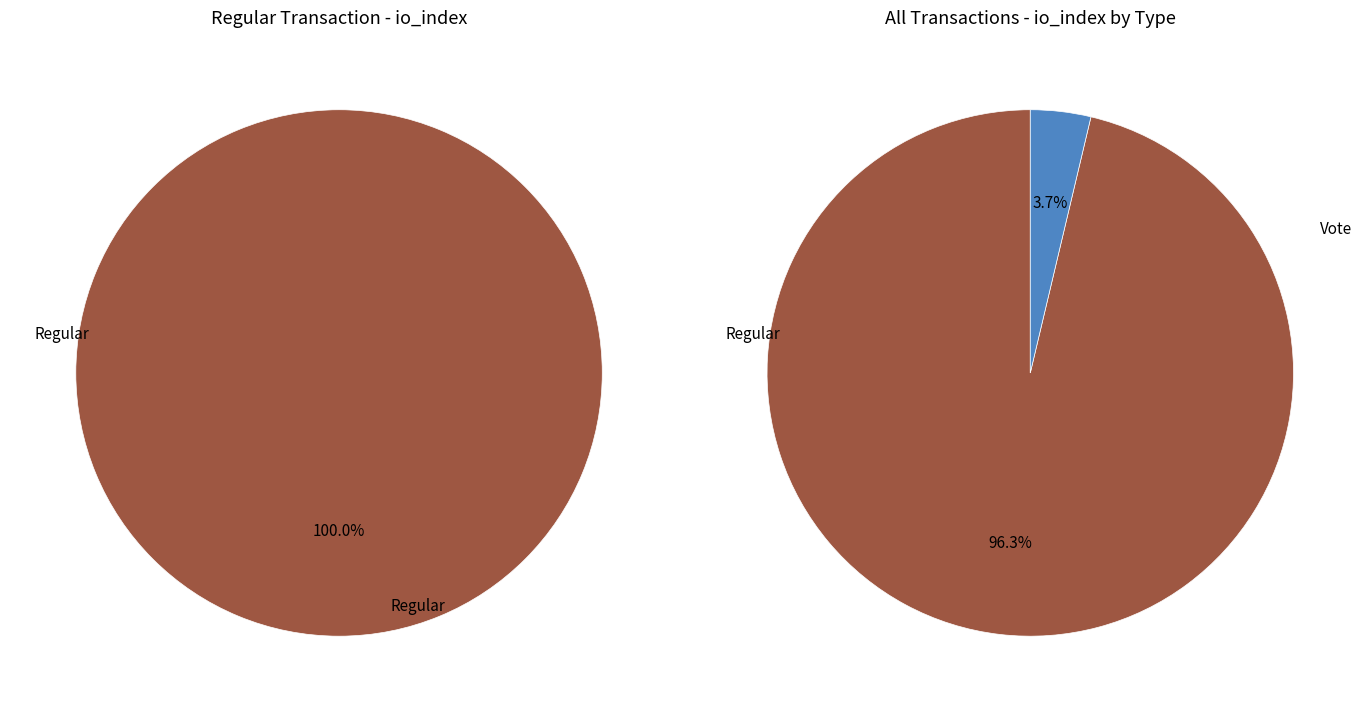

How many slices are in this pie chart?

2